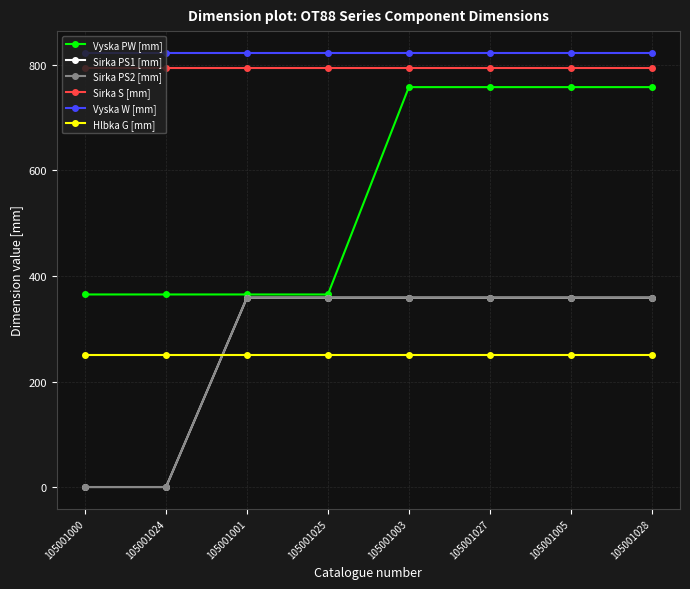

Read the Vyska W [mm] value at 105001005.

823